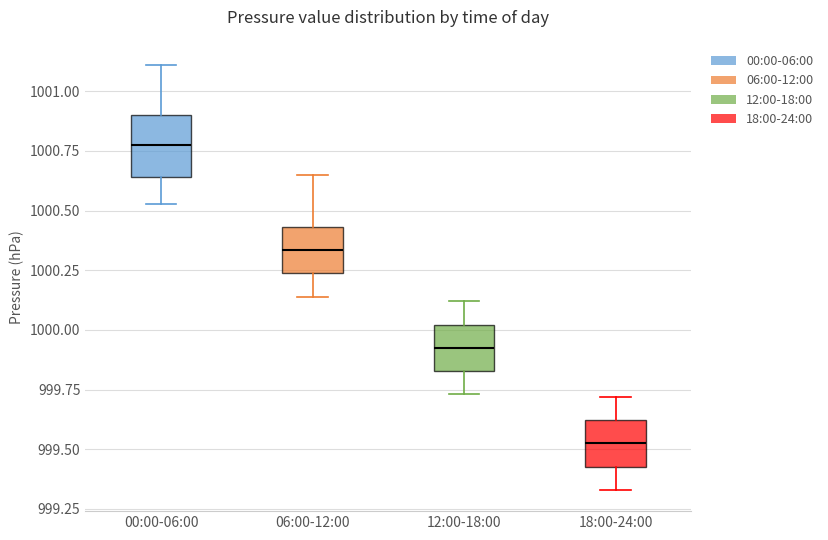

Comparing the boxes themselves (not the whiskers), which one is the tallest?

00:00-06:00